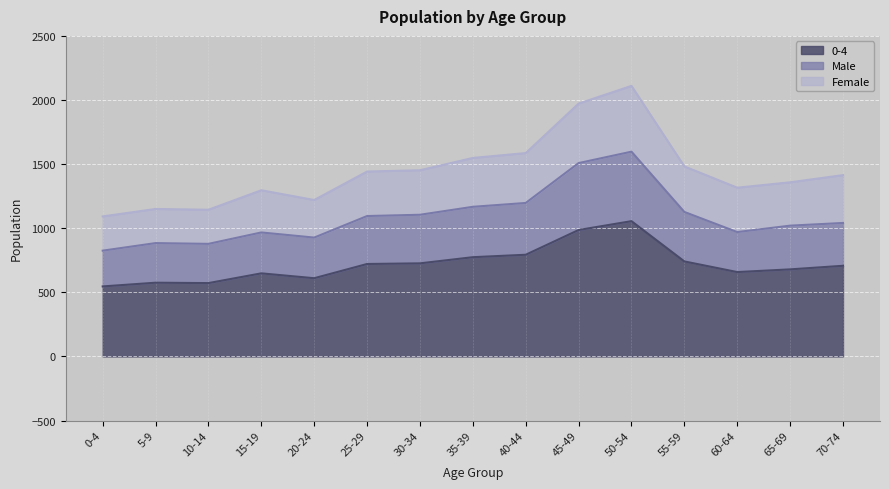

Read the 0-4 value at 55-59, to the nearest 10.

740